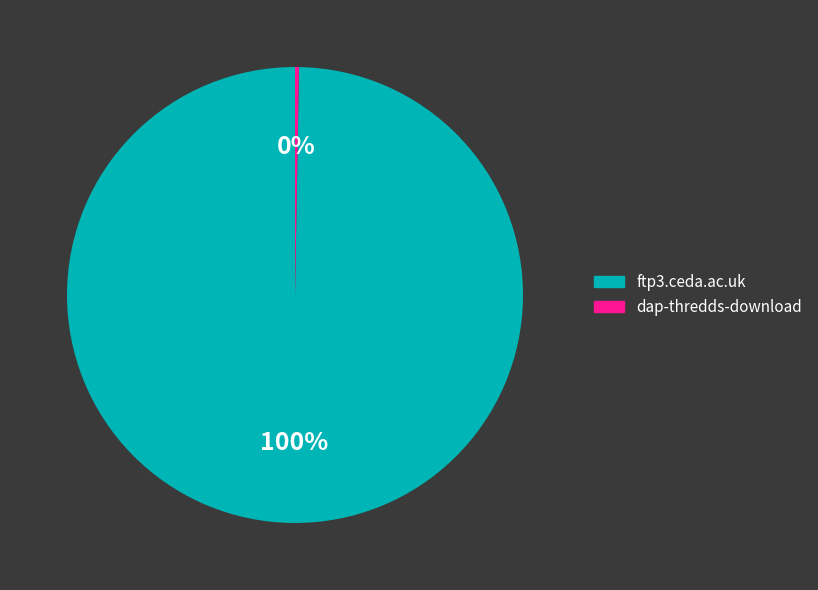

To the nearest percent, what portion does ftp3.ceda.ac.uk represent?

100%